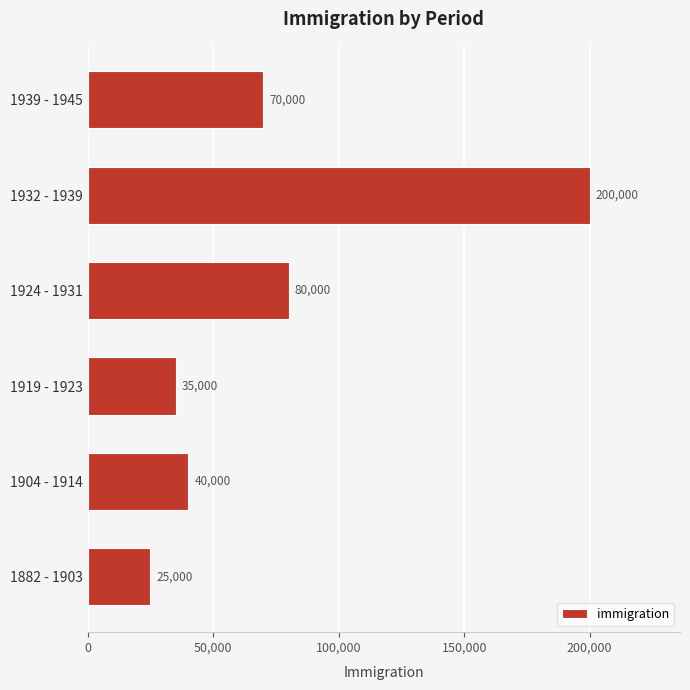

How many series are shown in this chart?

1